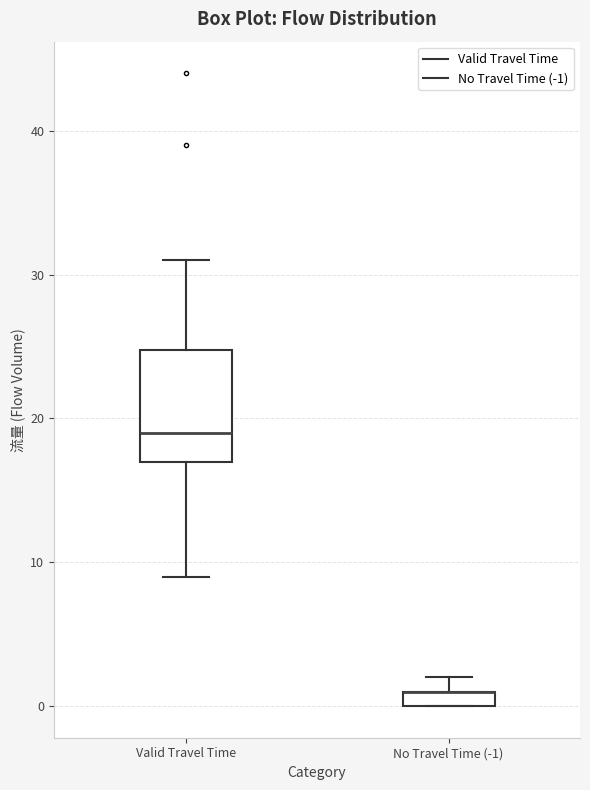

Where is the upper edge of the box for Valid Travel Time on the y-axis? The values are not printed on the chart, so give them approximately, as read against the axis.

25